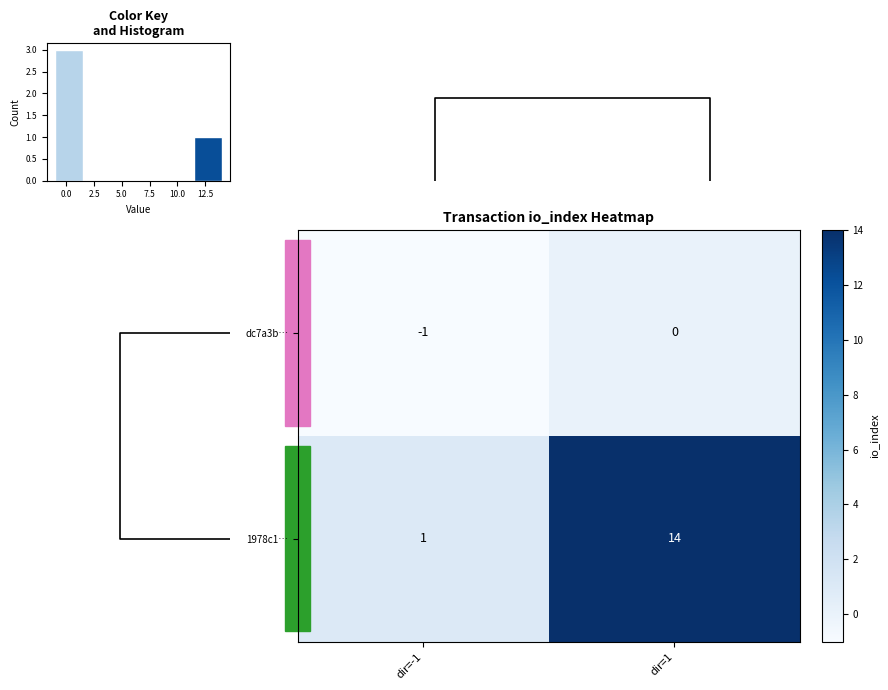

At which label does dc7a3b… reach its peak?

dir=1